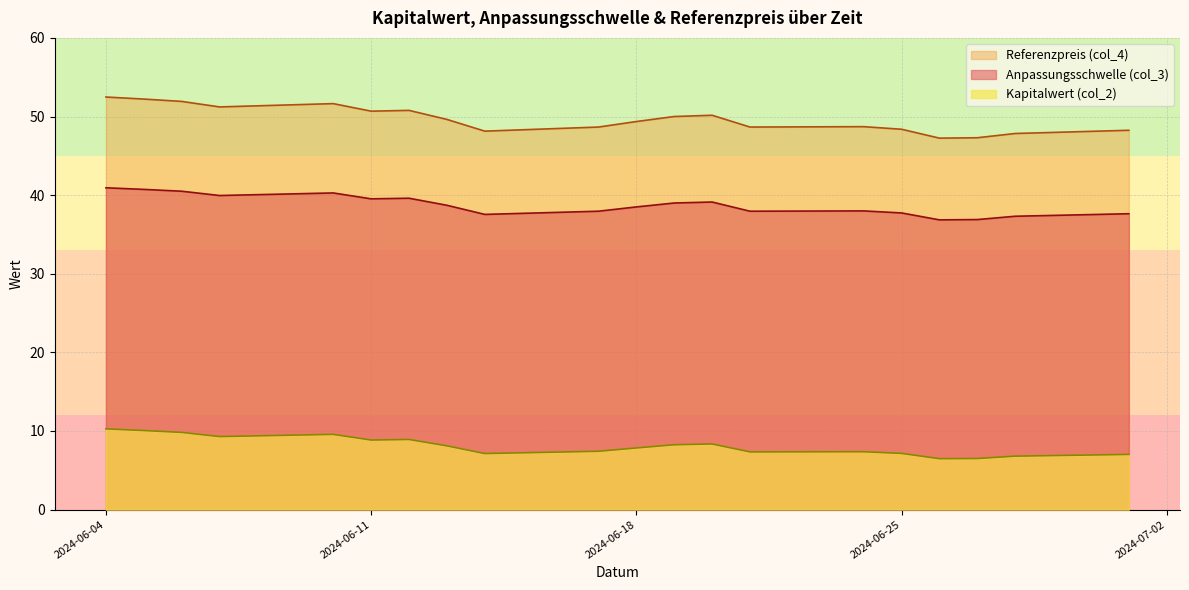

Which series has the widest spread of values?

Referenzpreis (col_4)